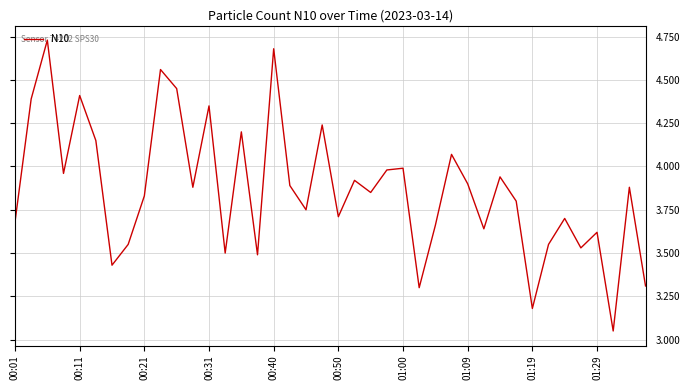

How many interior local peaks (higher than both neighbors) does the data have?

14